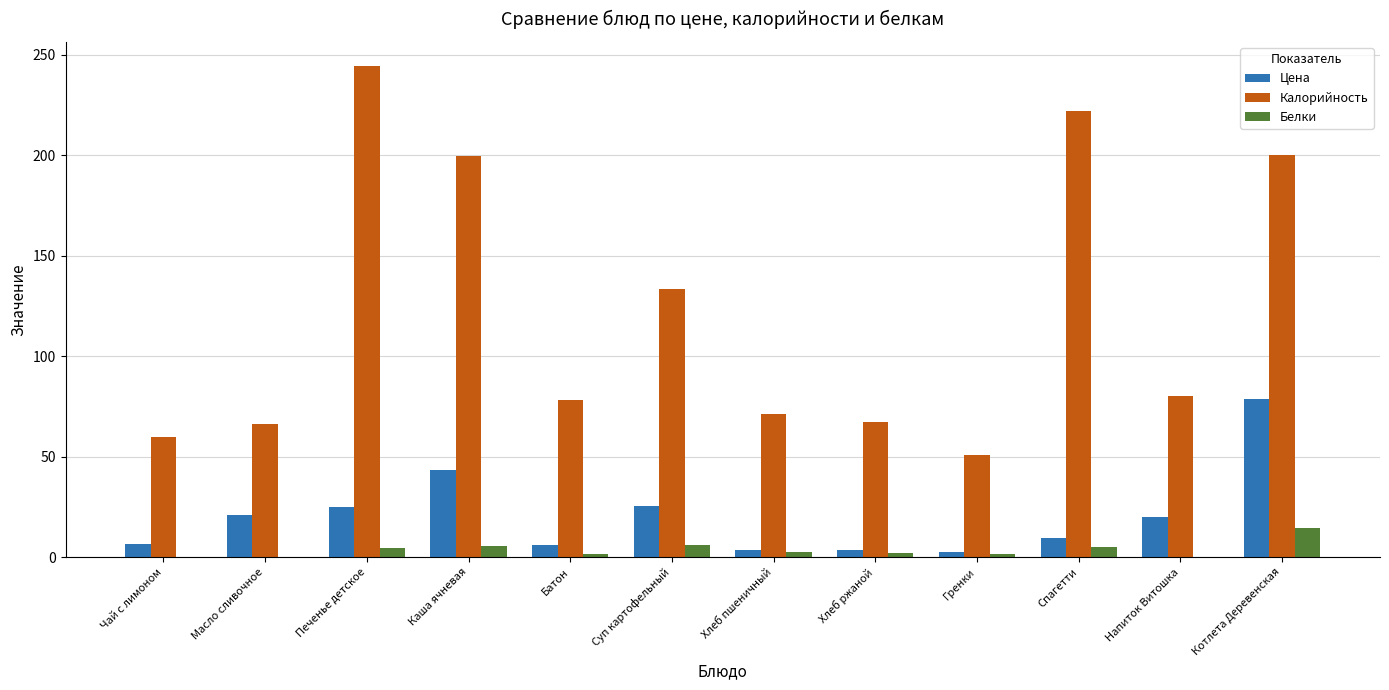

Where is Цена nearest to the value 40?

Каша ячневая